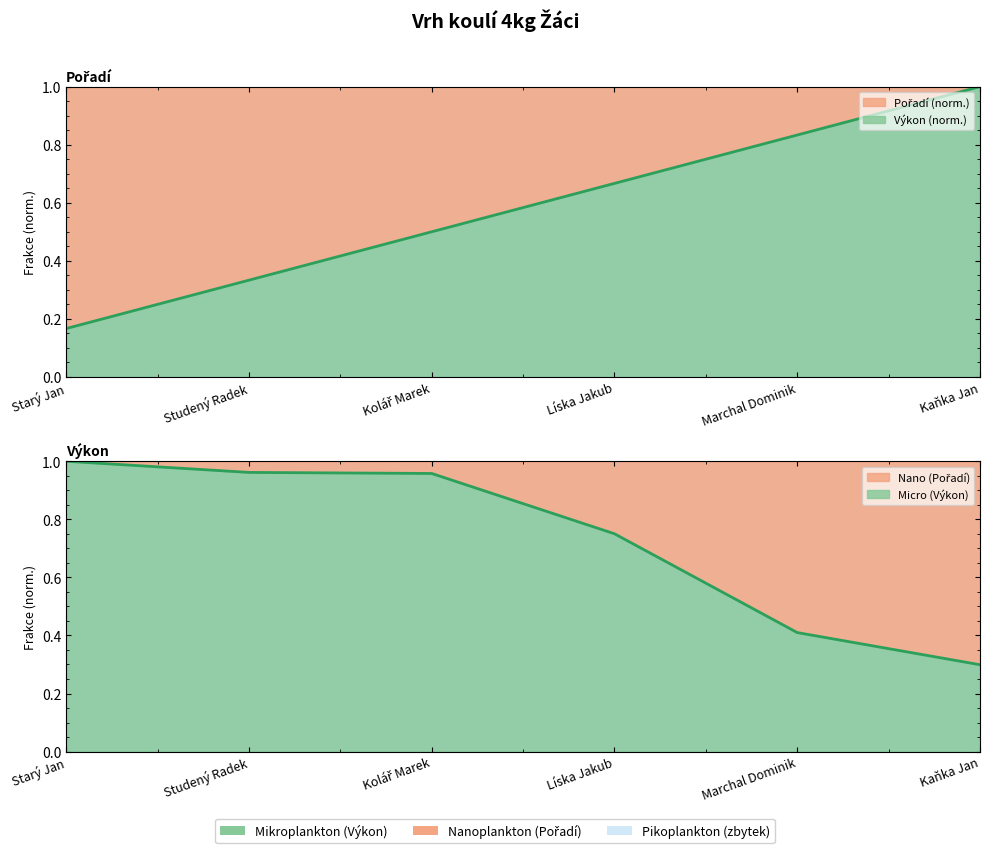

Is it true that Výkon equals 1.5 at Starý Jan?

False